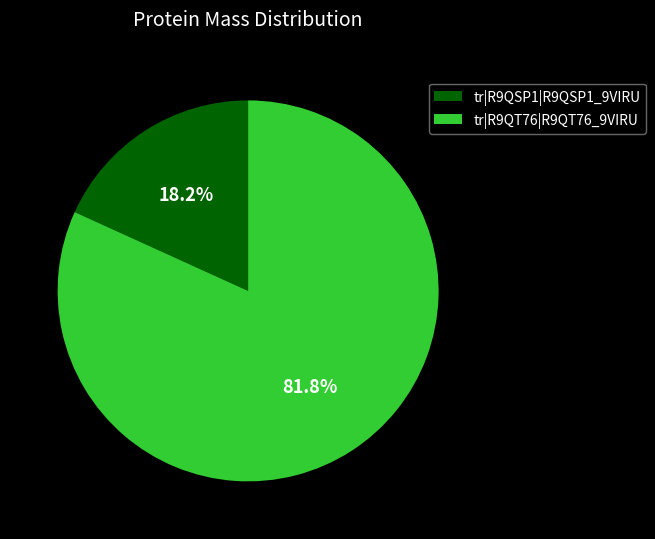

To the nearest percent, what percentage of the pie is tr|R9QT76|R9QT76_9VIRU?

82%